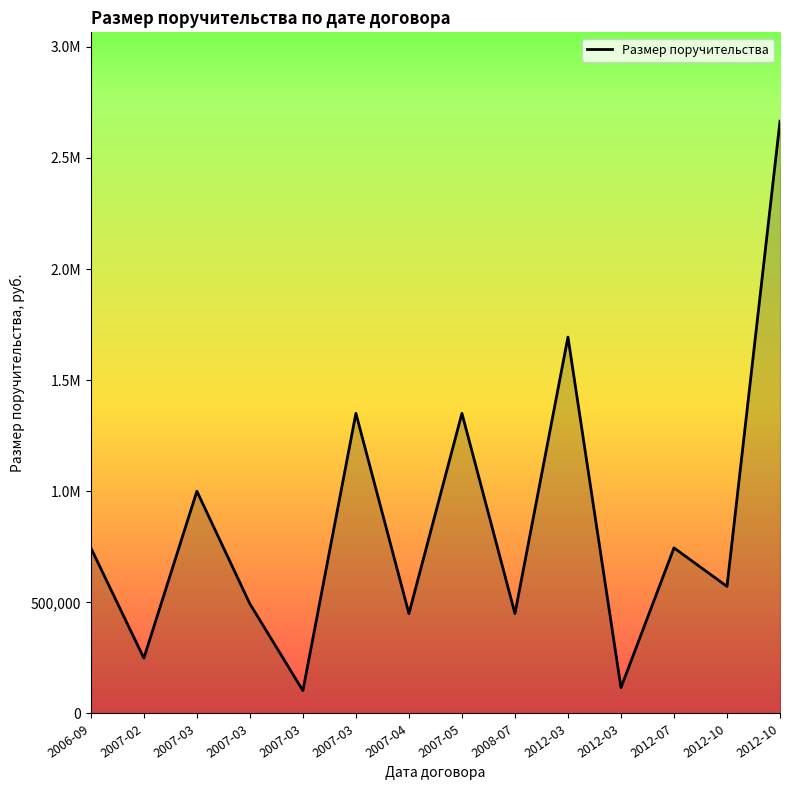

What is the minimum value shown in the chart?

102938.4